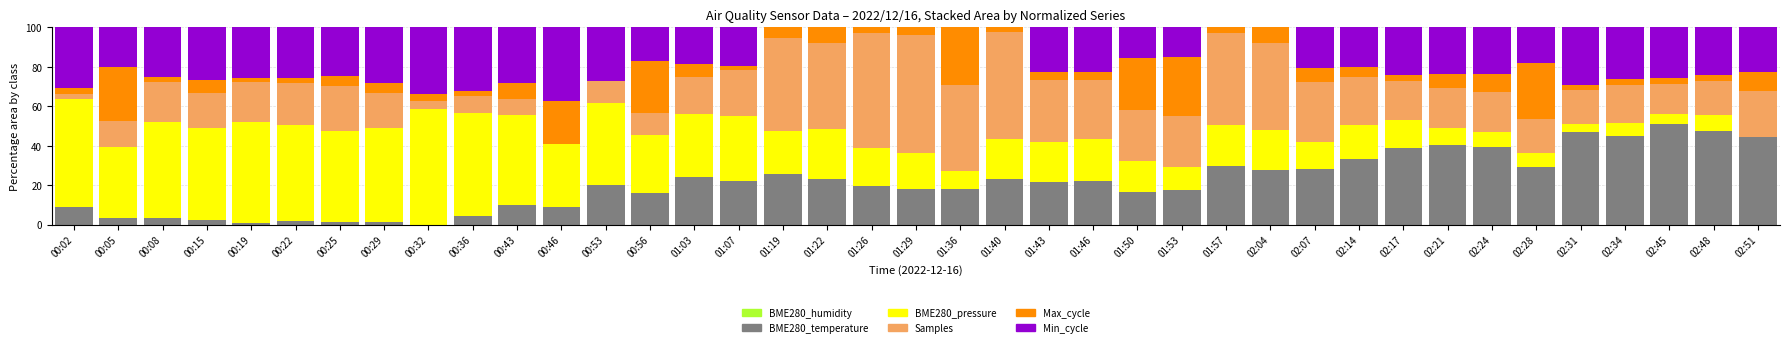

Is it true that BME280_temperature equals 42.8 at 01:57?

False